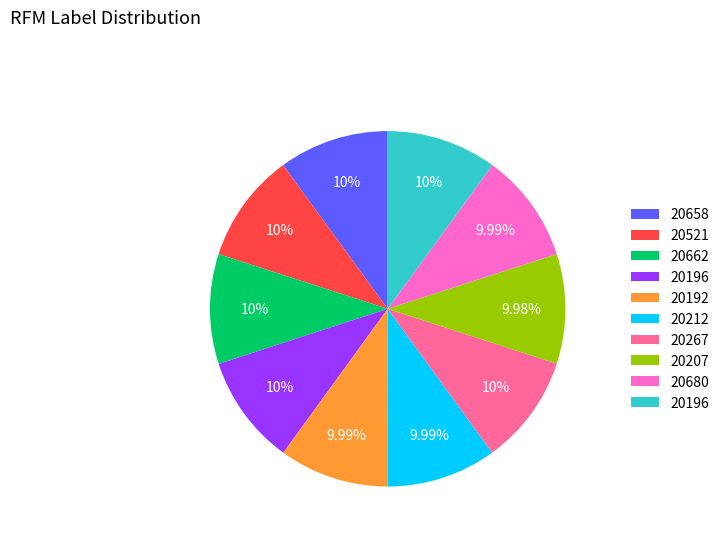

Count the number of slices in the pie.

10